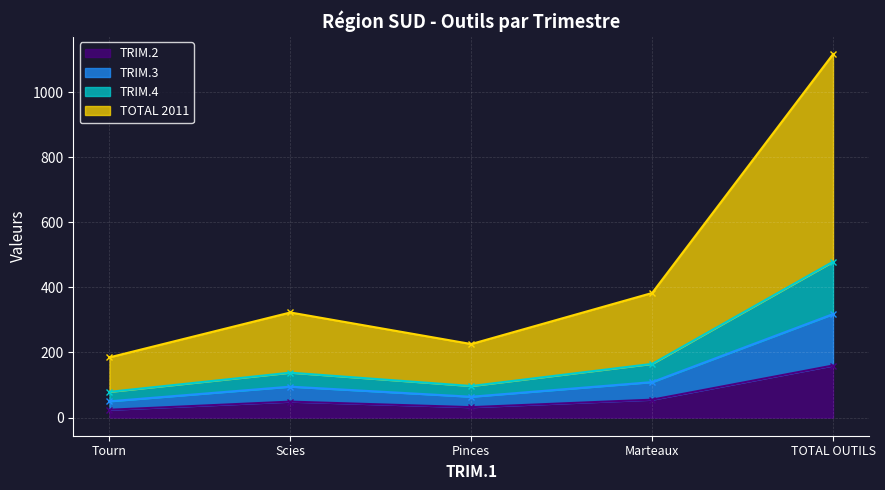

Which category has the lowest value across all series?

Tourn